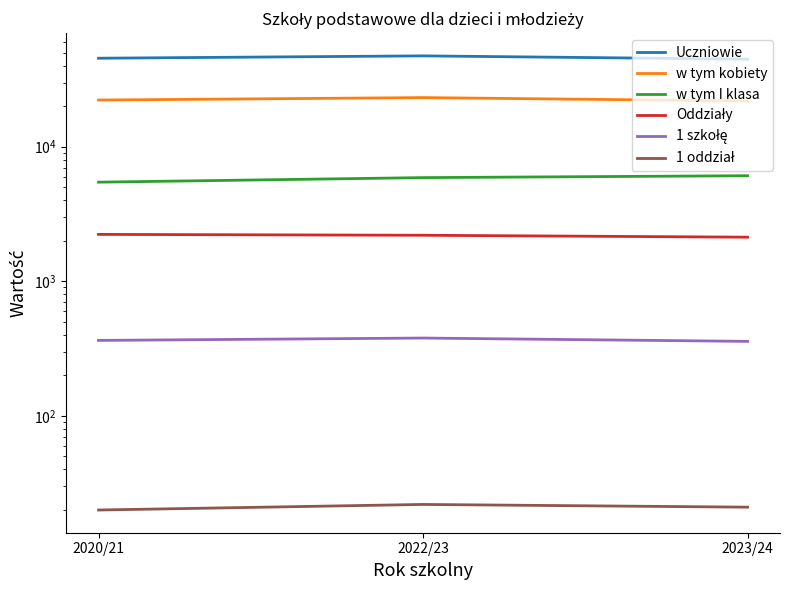

What is the highest value of the w tym I klasa series?

6089